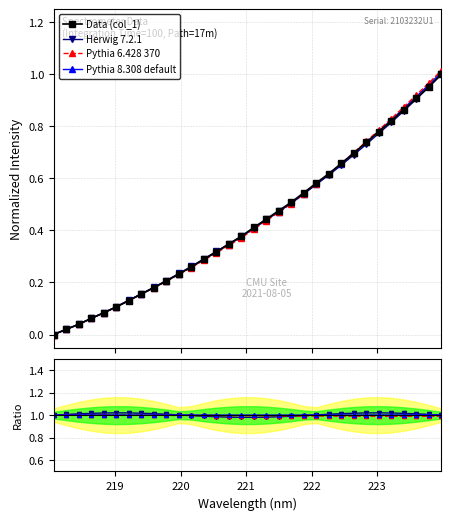

What is the sum of the values at 220.5444 and 222.0721?

0.9